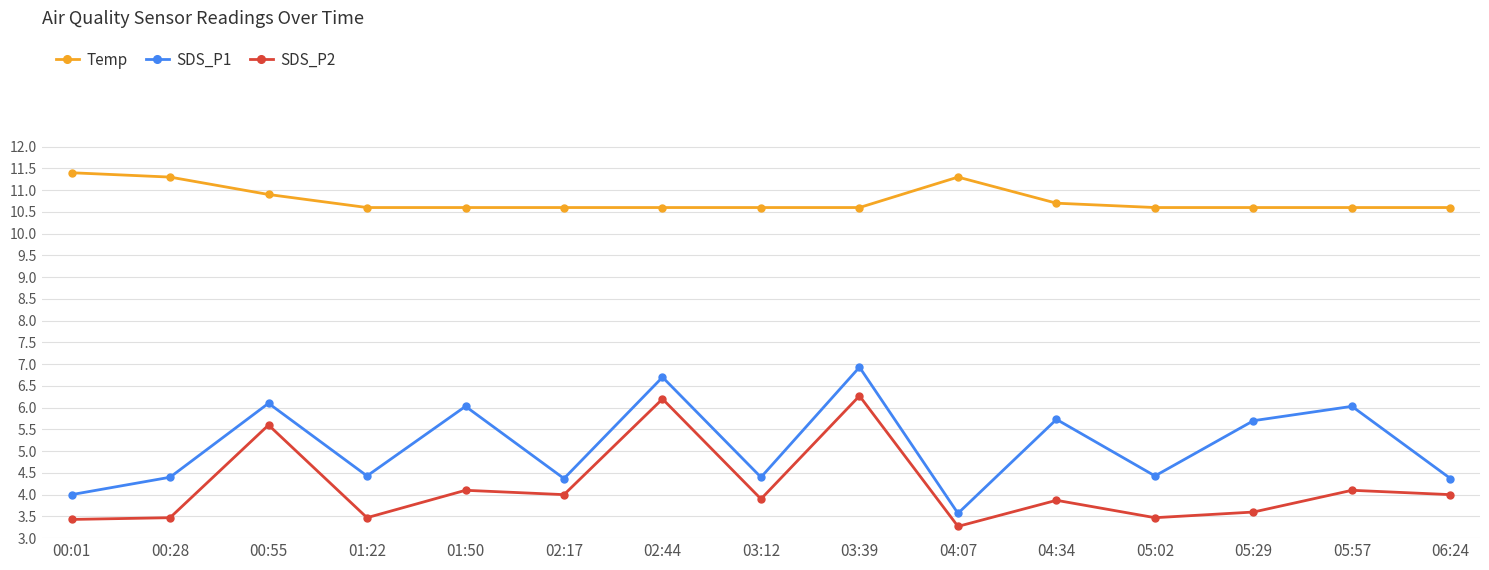

Which series has the largest total across all categories?

Temp